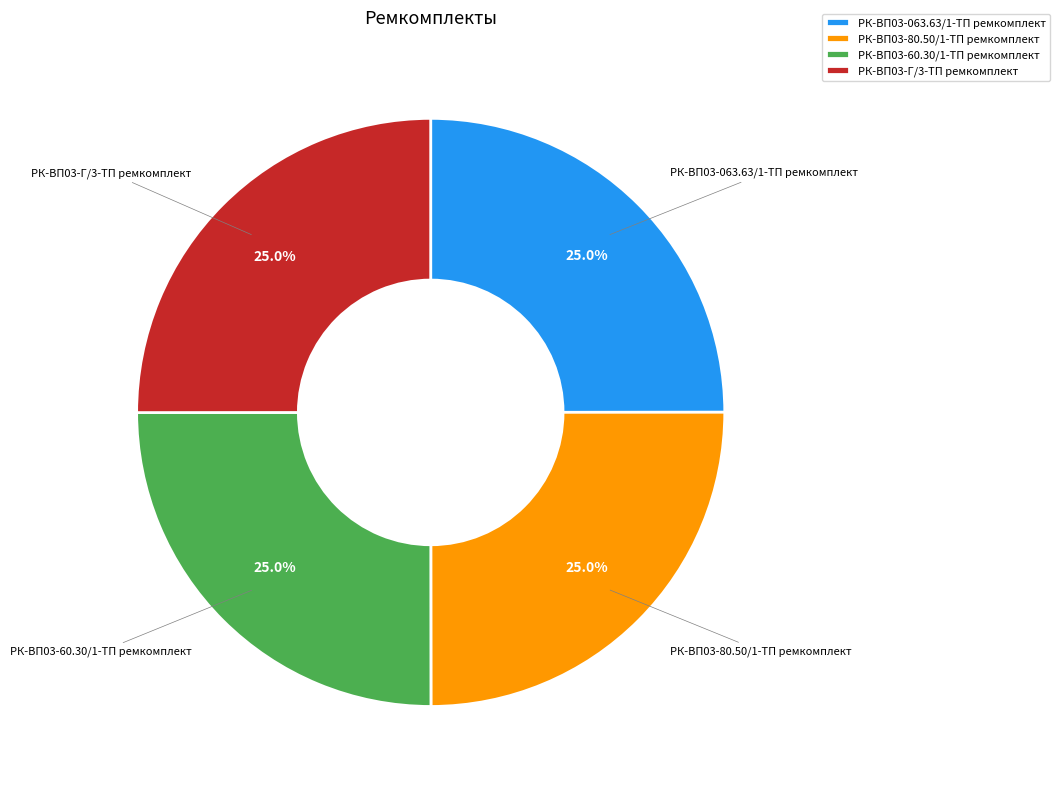

What percentage is NOT represented by РК-ВП03-60.30/1-ТП ремкомплект?

75.0%